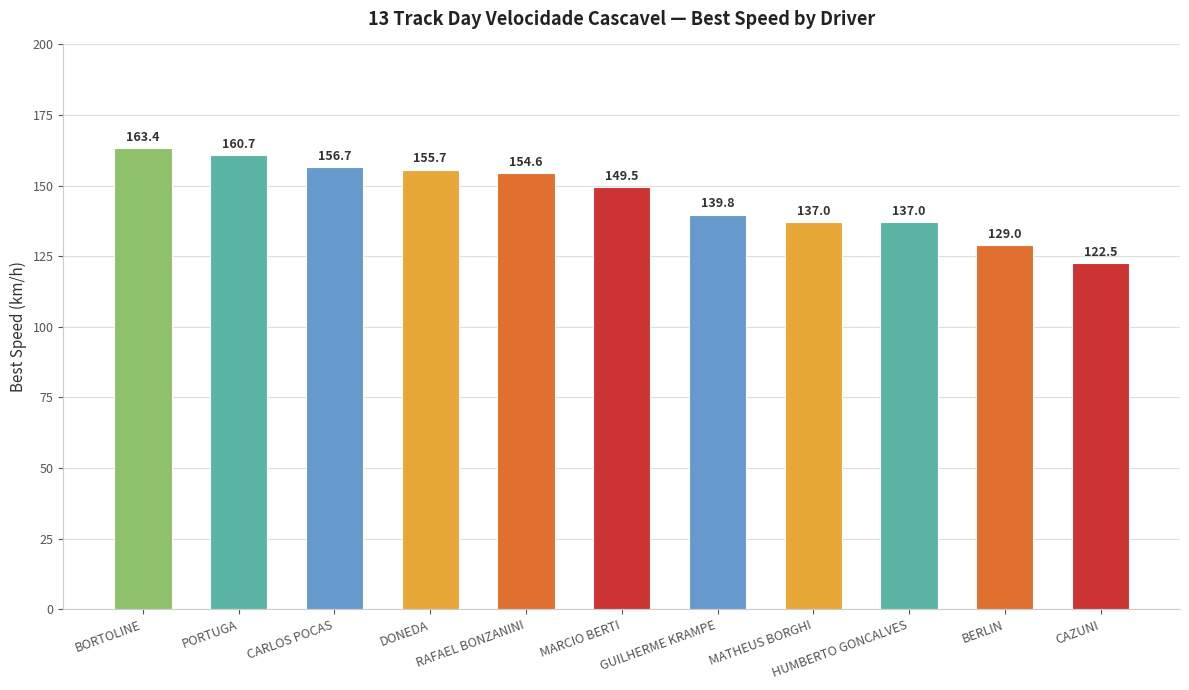

What is the greatest value displayed?

163.4